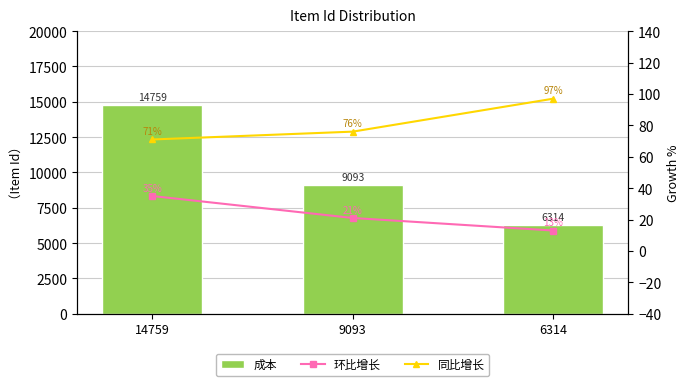

Does the chart contain stacked bars?

No